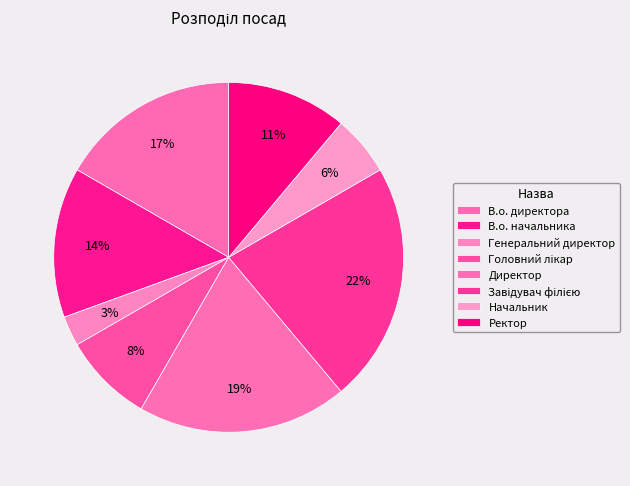

Is it true that Ректор is 11% of the pie?

True